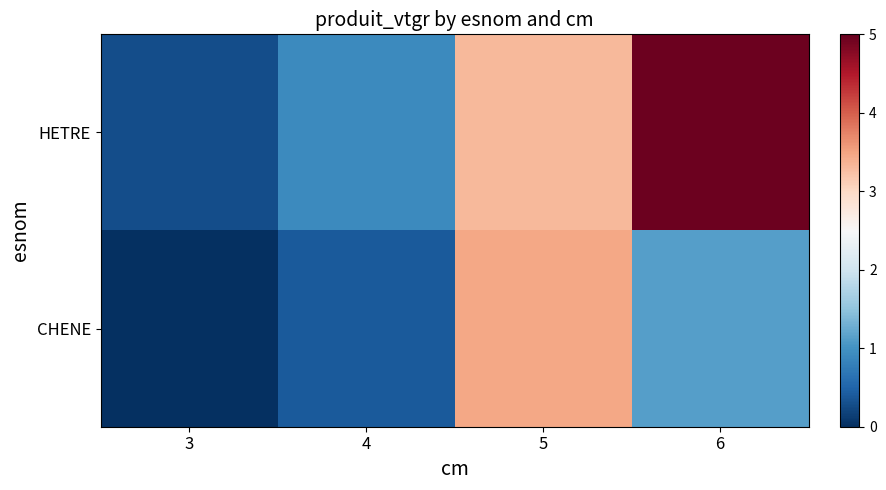

List the series in order of their peak value, highest first.

HETRE, CHENE